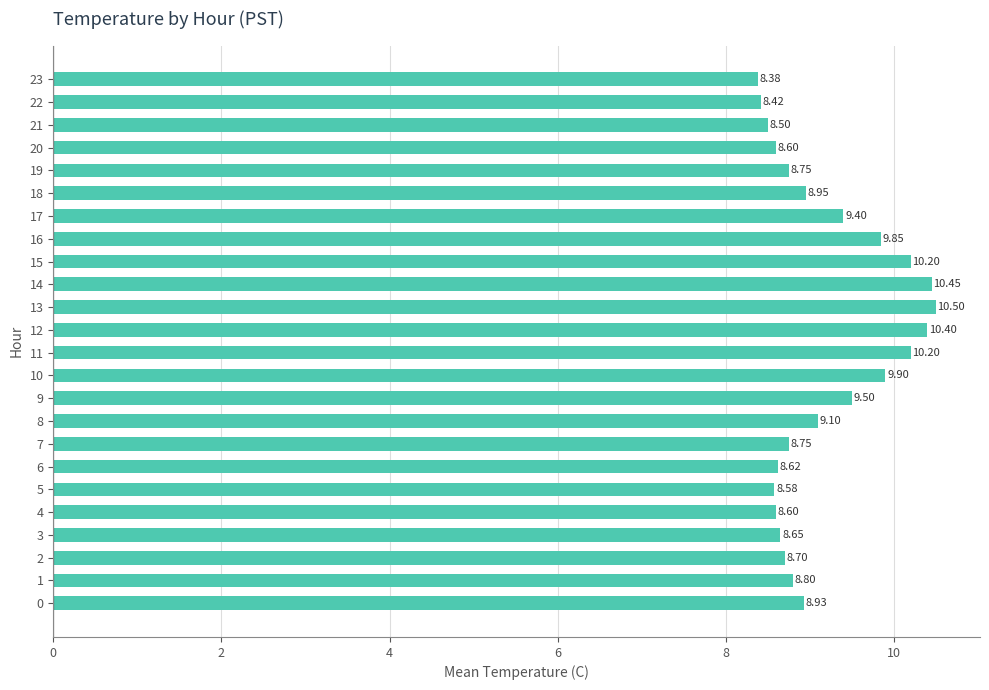

How many series are shown in this chart?

1